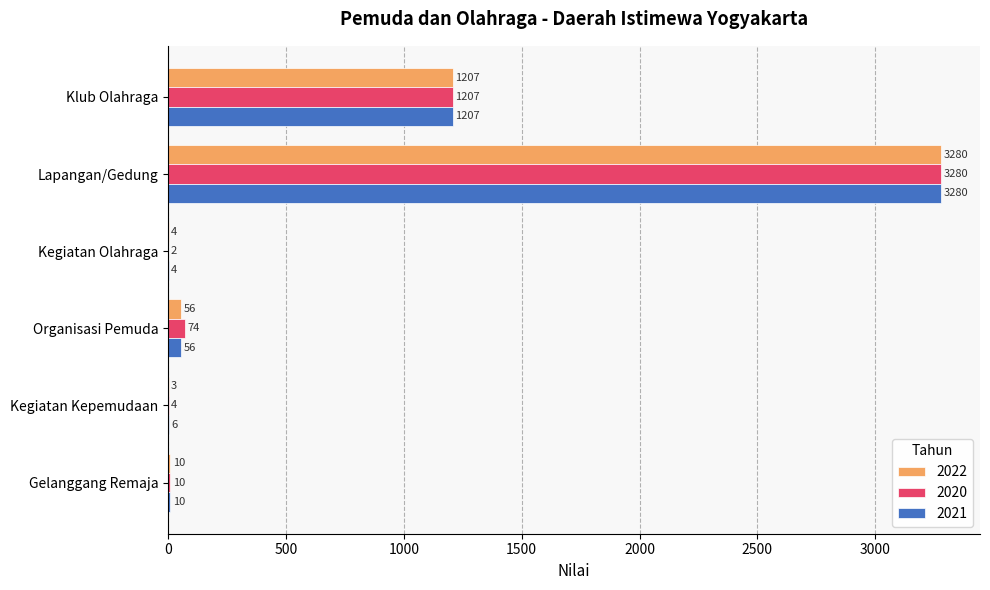

At which label is 2020 closest to 1641?

Klub Olahraga